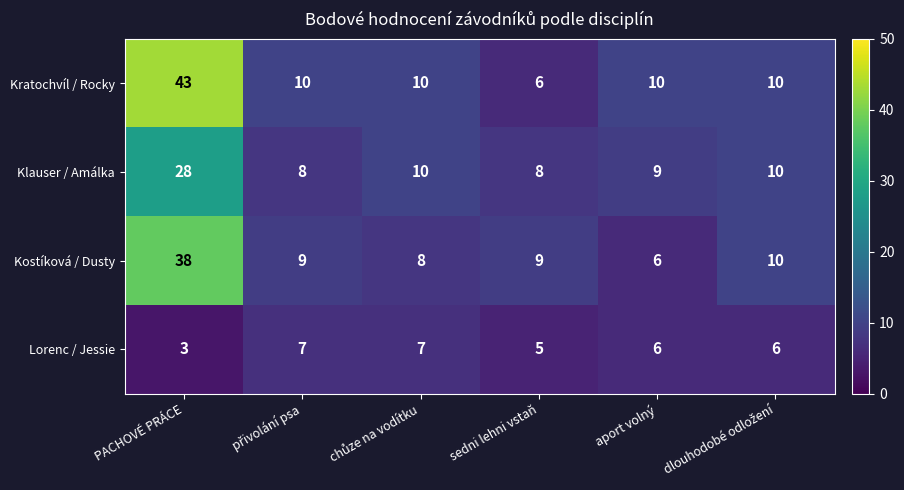

Which series has the largest total across all categories?

Kratochvíl / Rocky